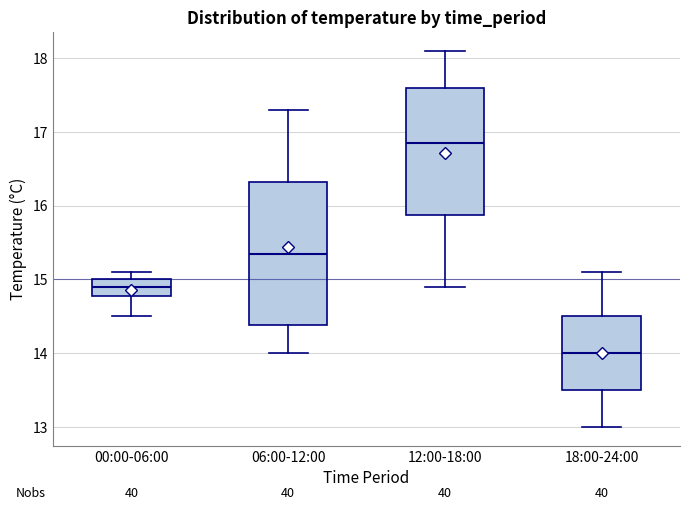

Reading left to right, read every box against the y-axis: the position of its median line, the range the box covers, and the ends of its whiskers. The values are not printed on the chart, so give them approximately, as read against the axis.

00:00-06:00: median 14.9, box 14.8 to 15.0, whiskers 14.5 to 15.1
06:00-12:00: median 15.4, box 14.4 to 16.3, whiskers 14.0 to 17.3
12:00-18:00: median 16.9, box 15.9 to 17.6, whiskers 14.9 to 18.1
18:00-24:00: median 14.0, box 13.5 to 14.5, whiskers 13.0 to 15.1